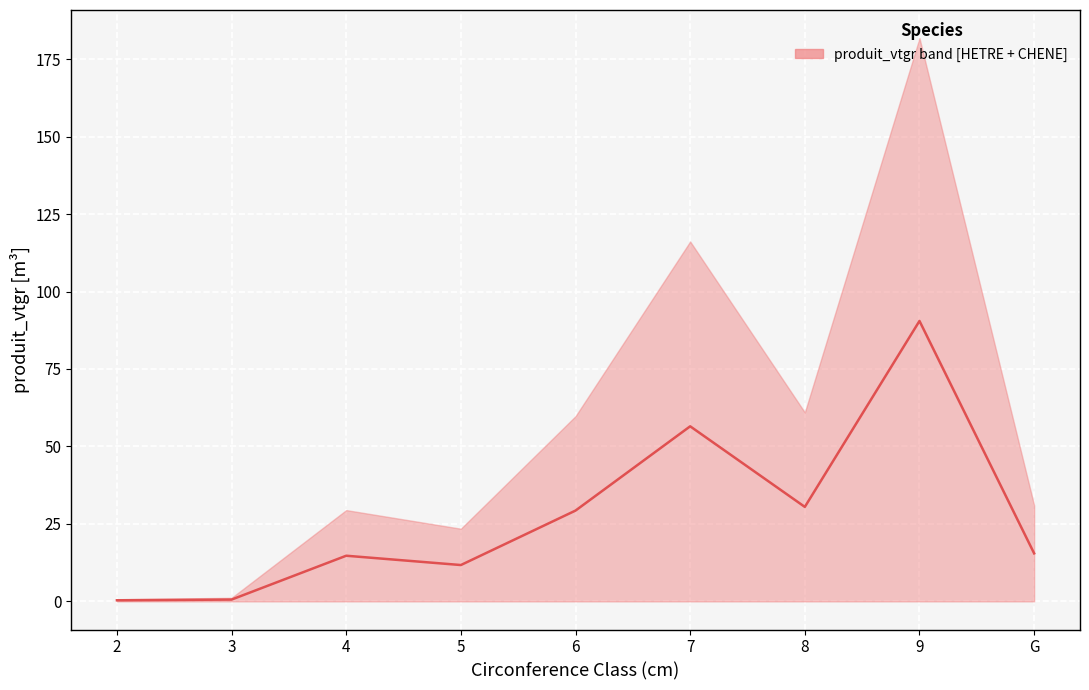

Where is the first local minimum?

5